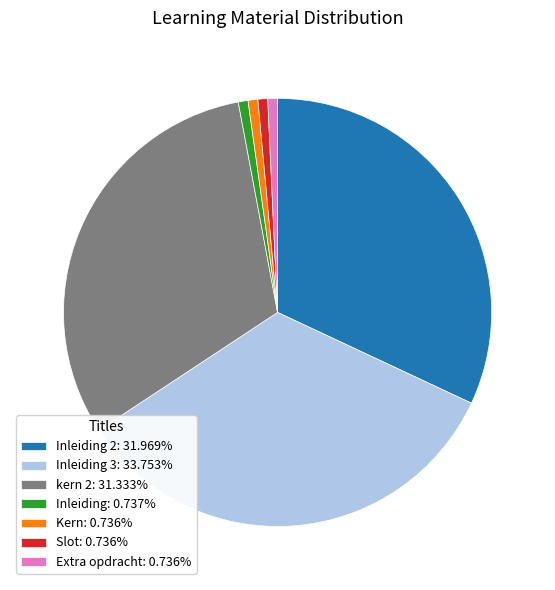

Is there a majority slice in this chart?

No